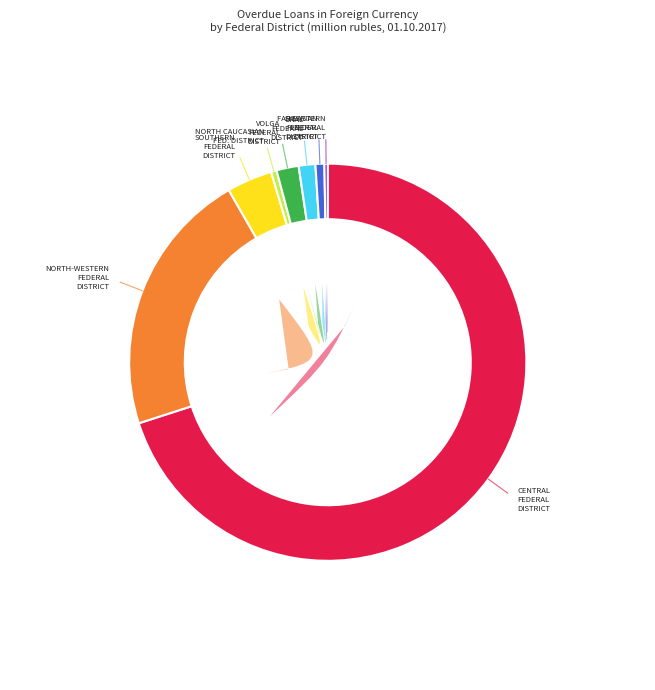

How many slices are in this pie chart?

8